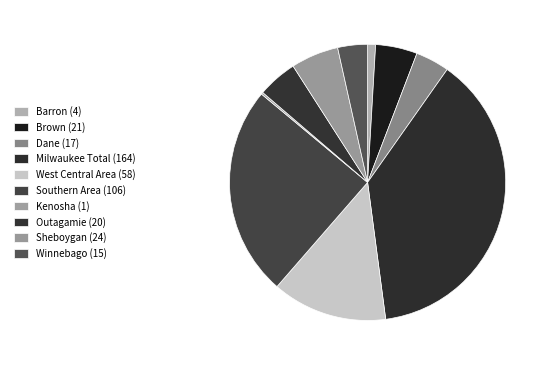

Rank the categories by value from highest to lowest.

Milwaukee Total, Southern Area, West Central Area, Sheboygan, Brown, Outagamie, Dane, Winnebago, Barron, Kenosha